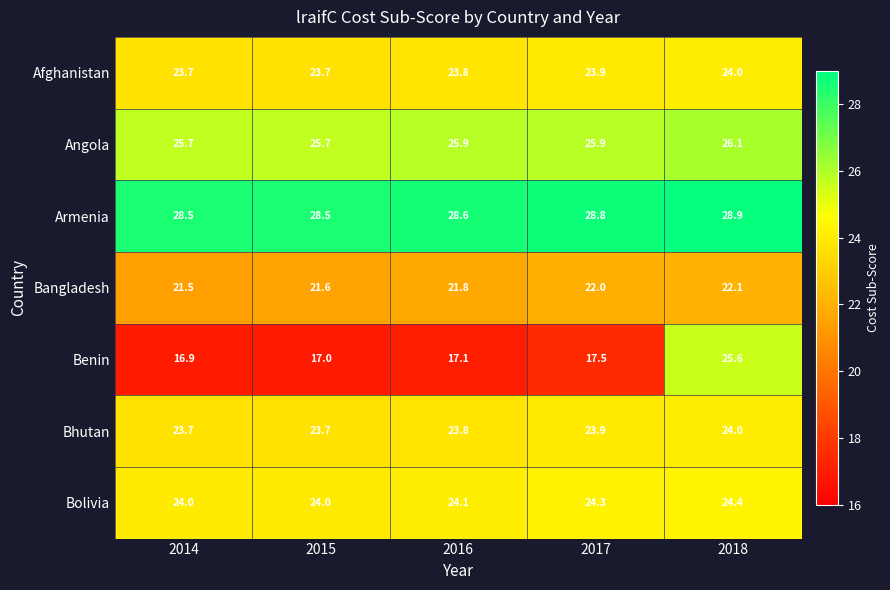

Which series has the largest range (max minus min)?

Benin